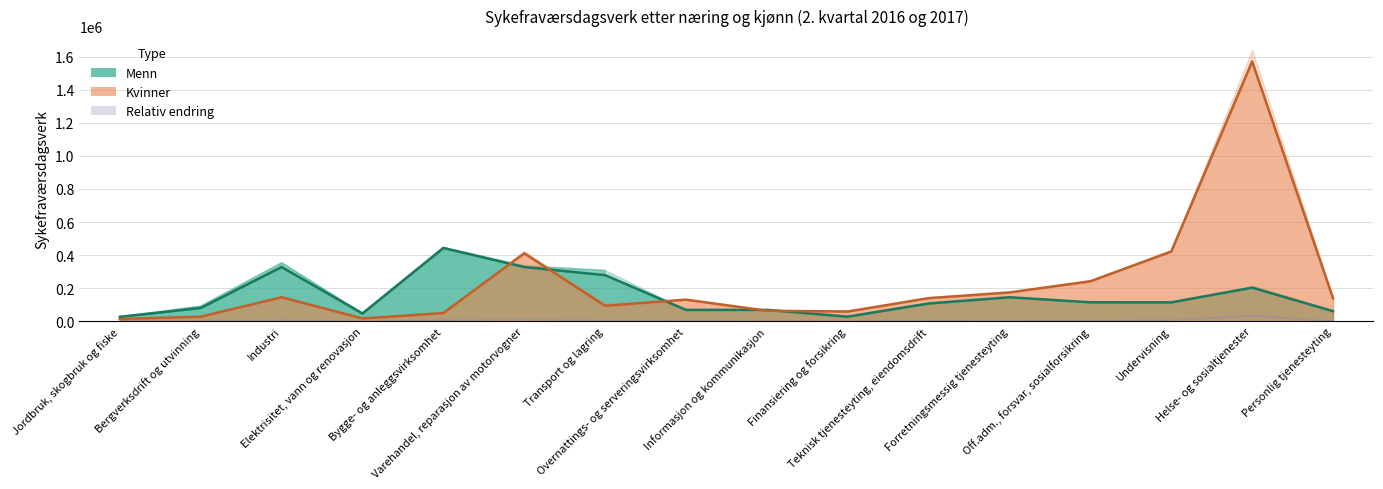

At which label does Kvinner 2. kvartal 2016 first exceed 138715?

Industri